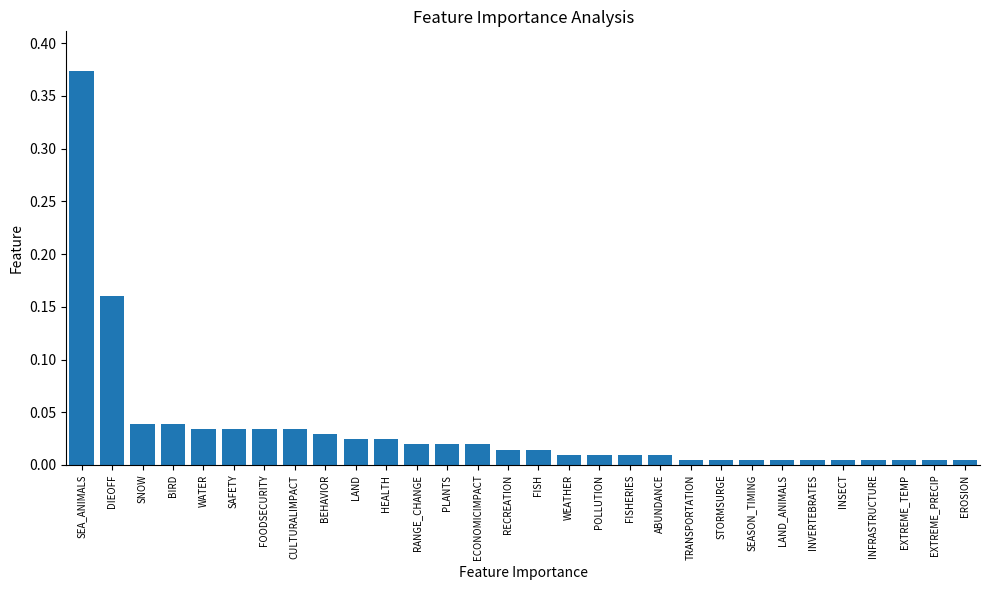

Does the chart contain any negative values?

No